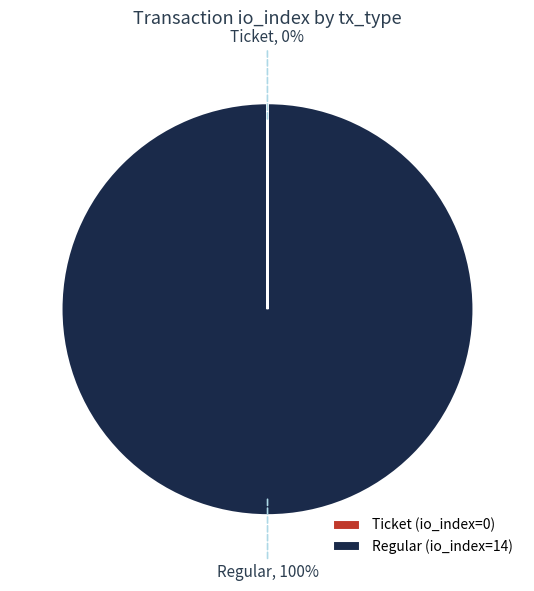

To the nearest percent, what percentage of the pie is Regular?

100%